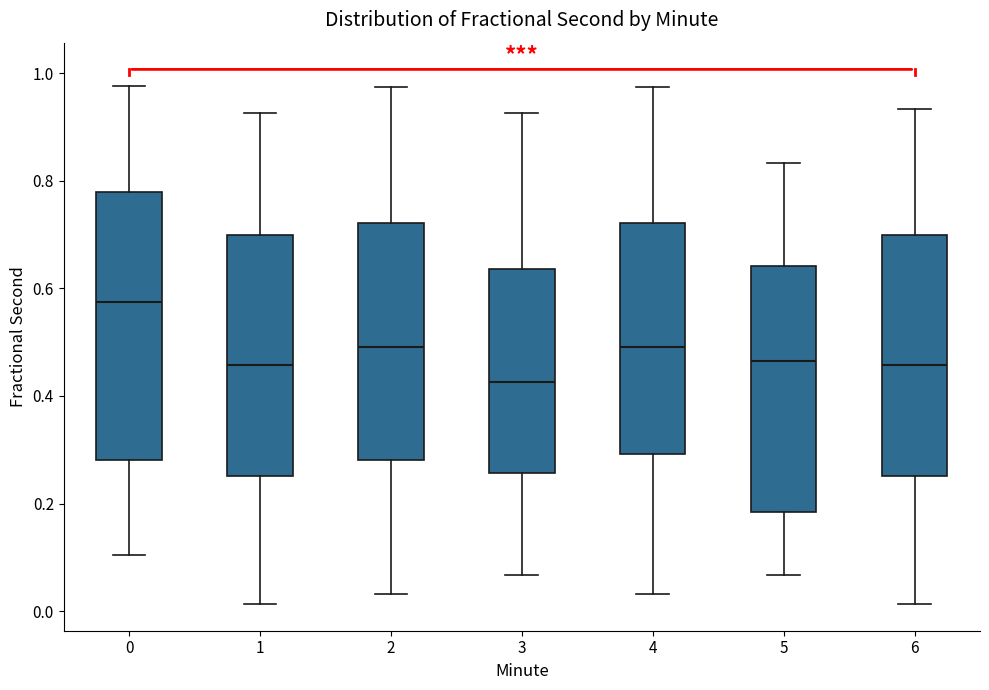

Where is the upper edge of the box at x = 5 on the y-axis? The values are not printed on the chart, so give them approximately, as read against the axis.

0.64